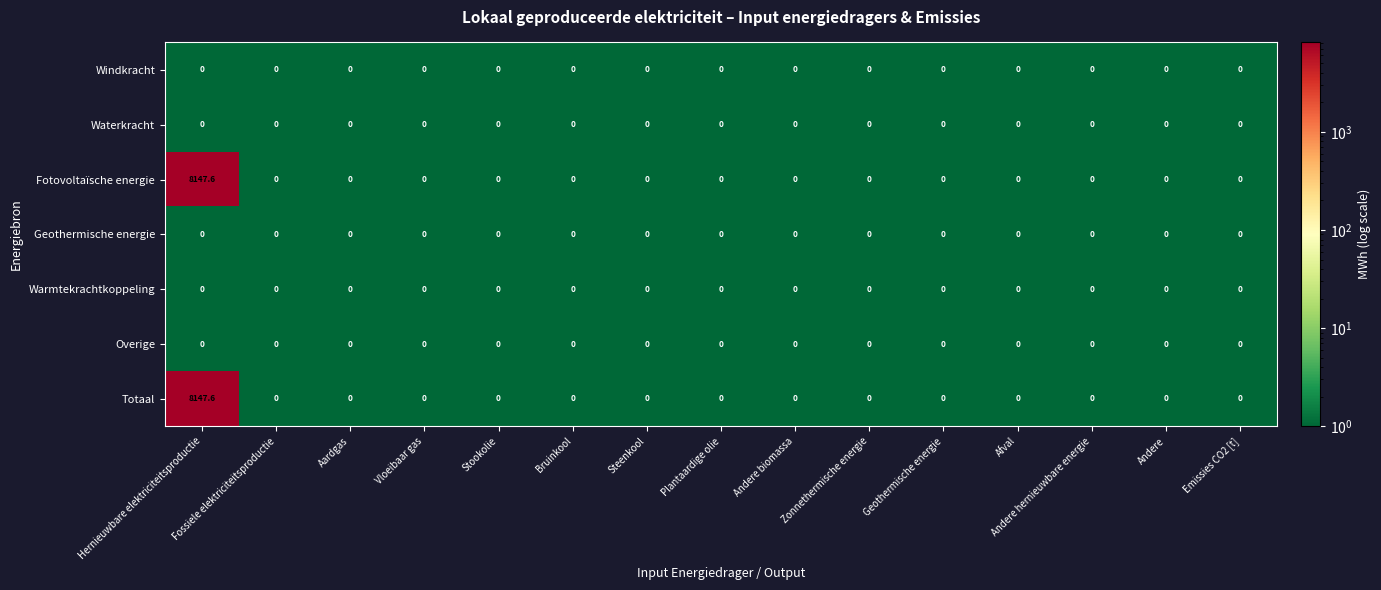

What is the difference between the maximum and minimum values in the Fotovoltaïsche energie series?

8147.6